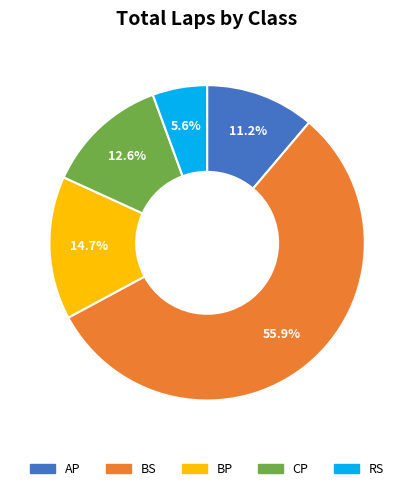

Combined, what portion of the pie is AP and CP?

23.8%